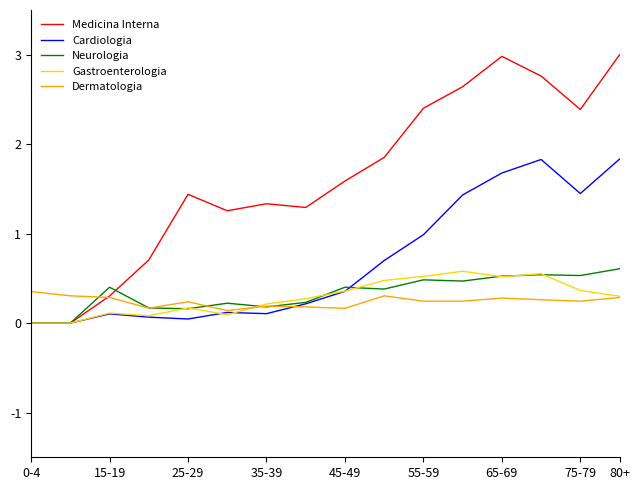

Which series has the largest total across all categories?

Medicina Interna